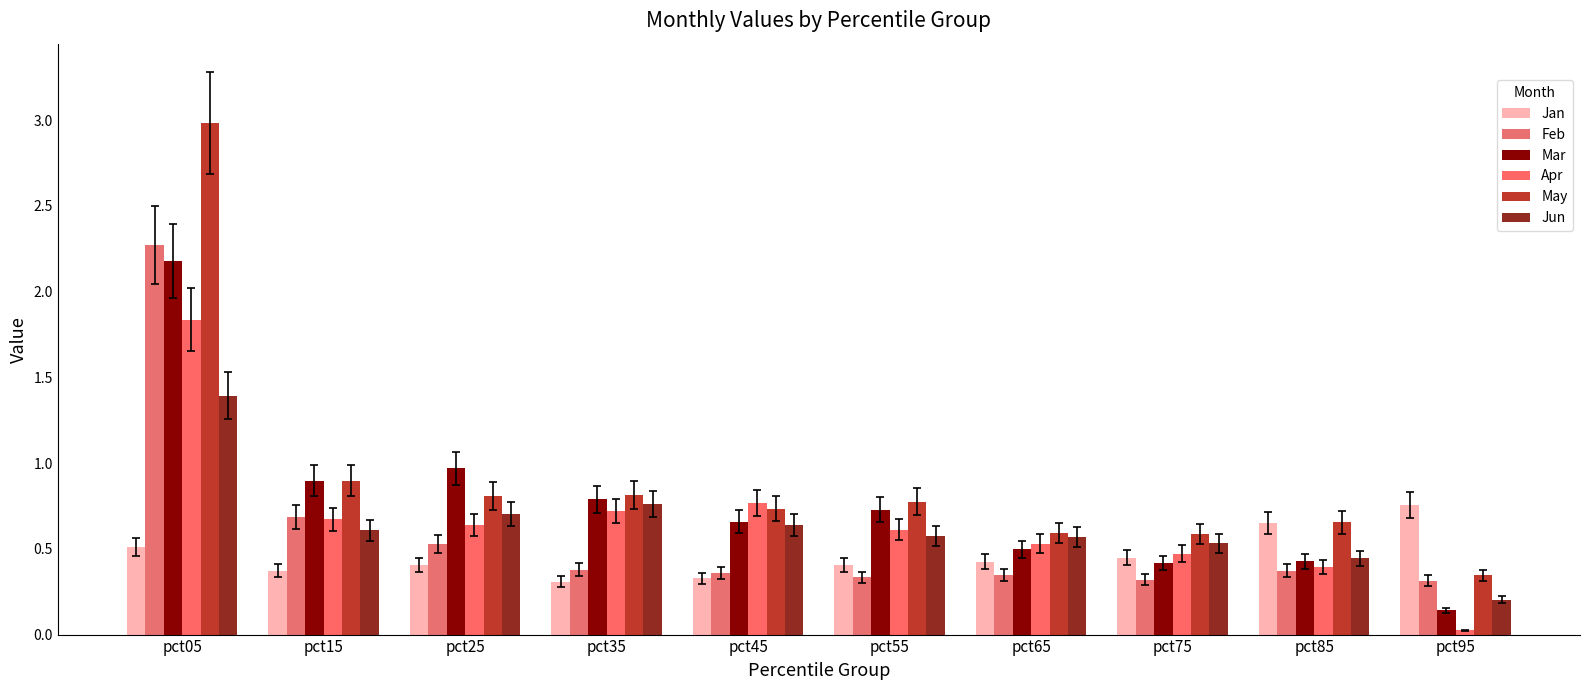

Which series has the largest range (max minus min)?

May